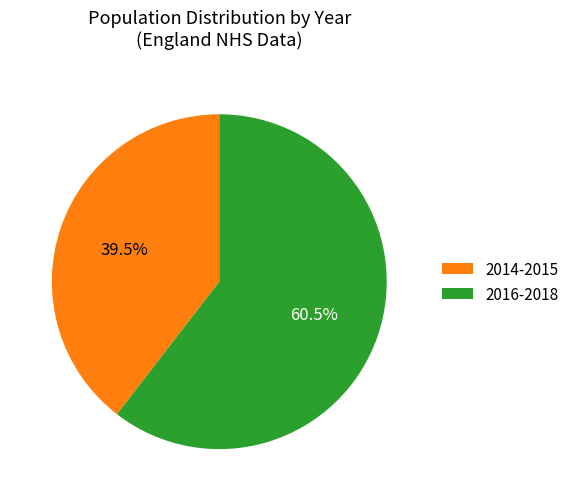

Which slice is the largest?

2016-2018